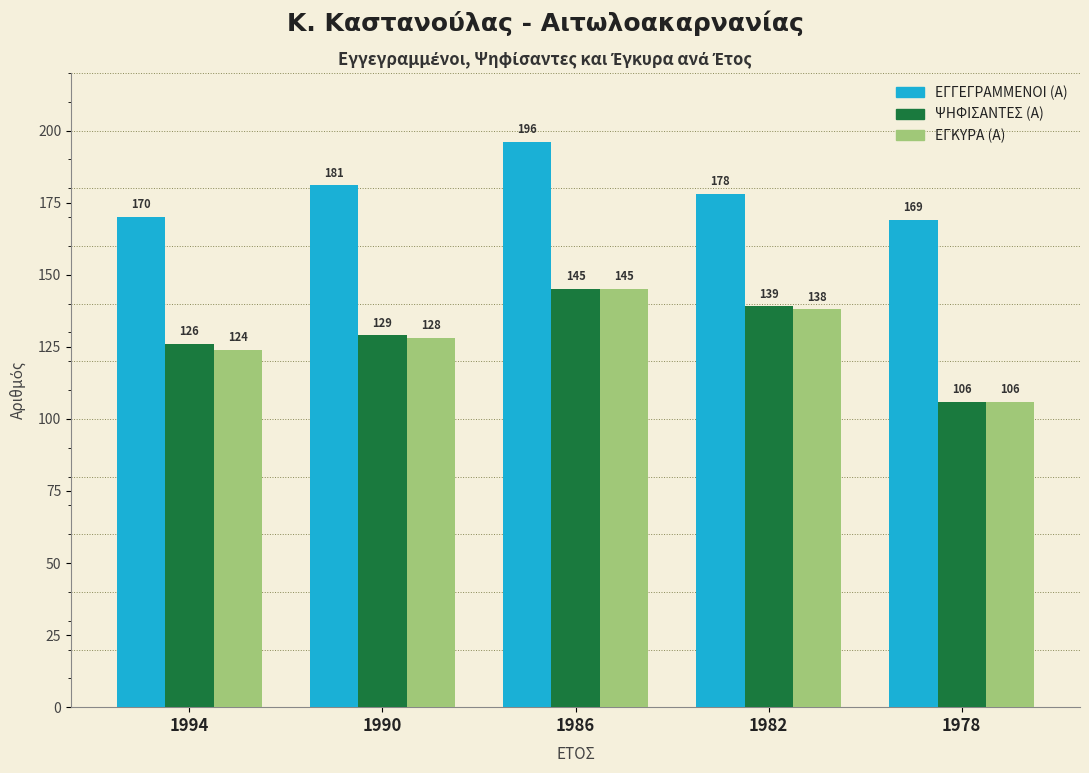

Reading right to left, extract all data points from this chart.

ΕΓΓΕΓΡΑΜΜΕΝΟΙ (Α): 1978=169	1982=178	1986=196	1990=181	1994=170
ΨΗΦΙΣΑΝΤΕΣ (Α): 1978=106	1982=139	1986=145	1990=129	1994=126
ΕΓΚΥΡΑ (Α): 1978=106	1982=138	1986=145	1990=128	1994=124